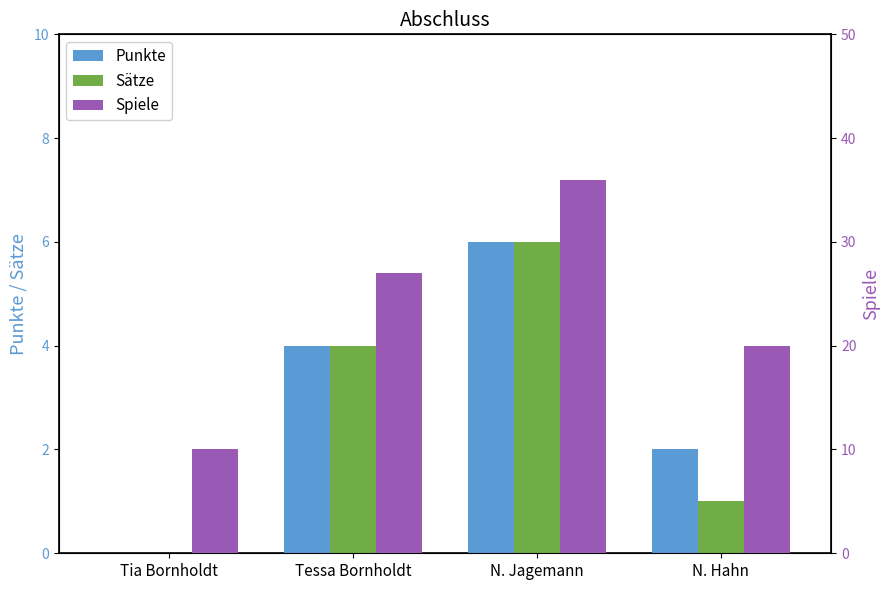

How many groups of bars are there?

4